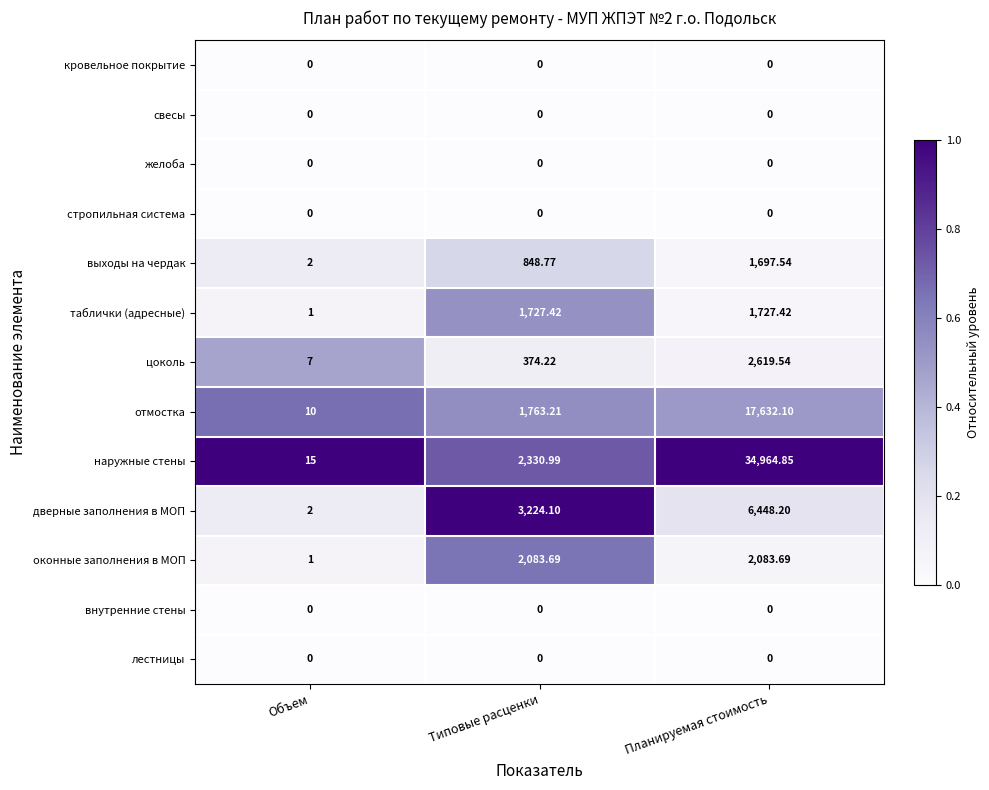

Which series has the largest total across all categories?

наружные стены